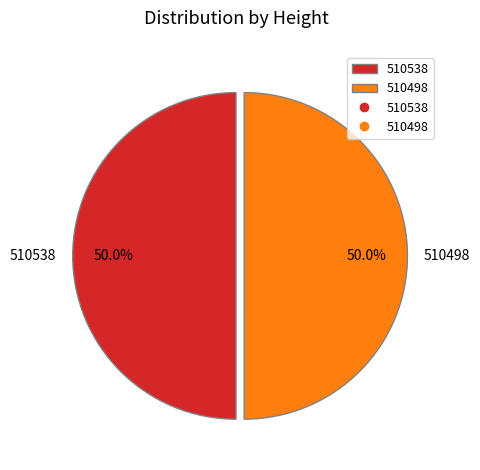

Is the sum of 510498 and 510538 greater than half?

Yes